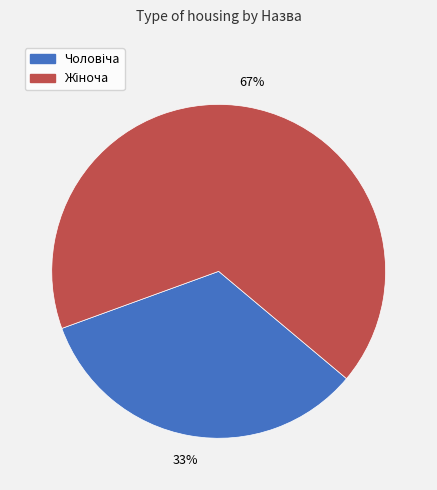

Does any single category account for the majority?

Yes